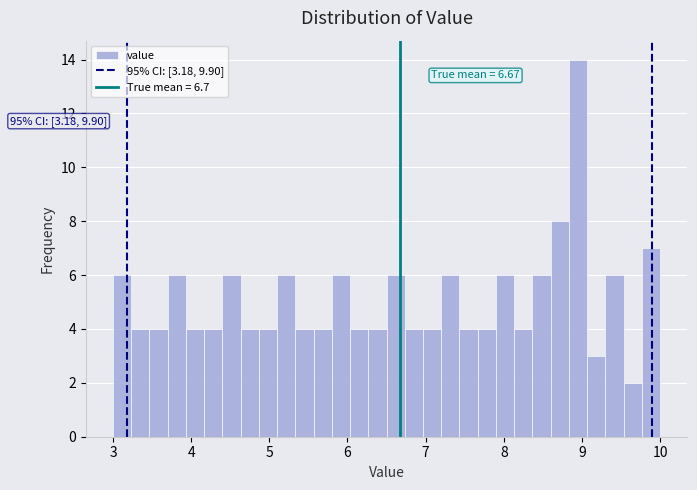

Around what value on the x-axis is the tallest bar? Give the approximate position of its centre, as read against the axis.

9.0